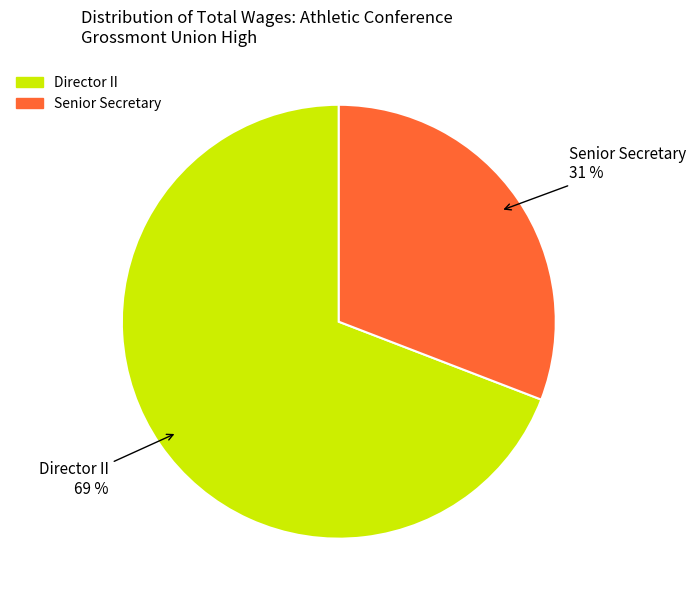

Which category has the biggest portion of the pie?

Director II